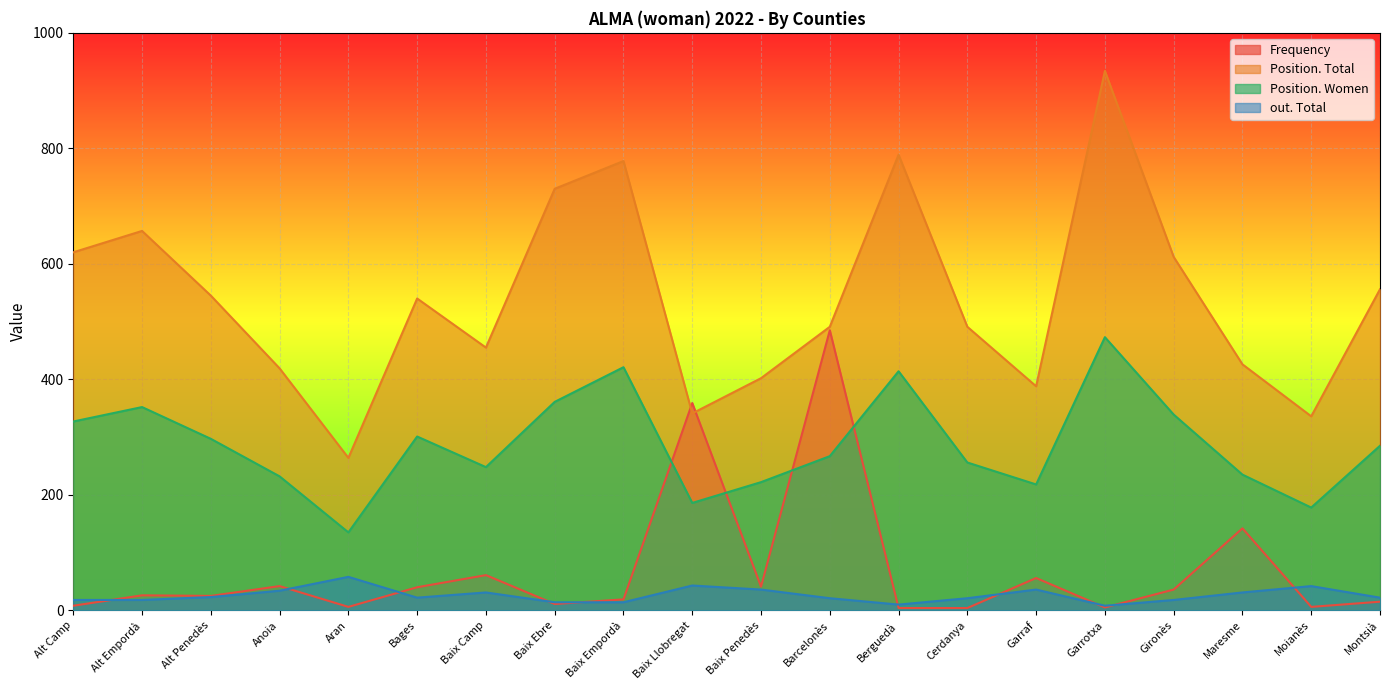

True or false: Position. Women and out. Total cross at least once.

False